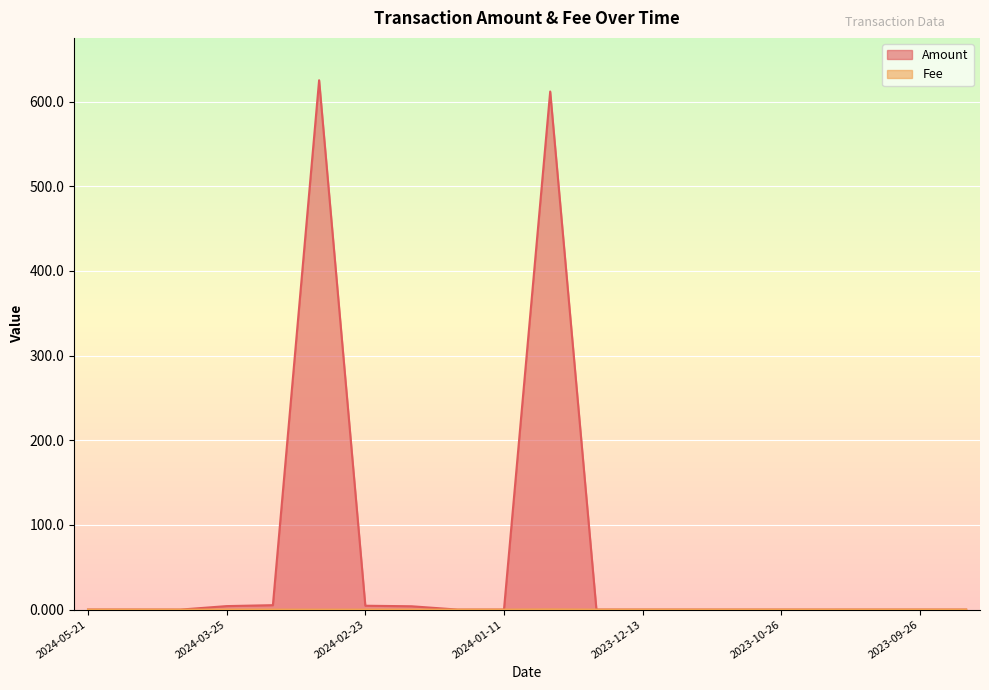

Which series has the largest total across all categories?

Amount